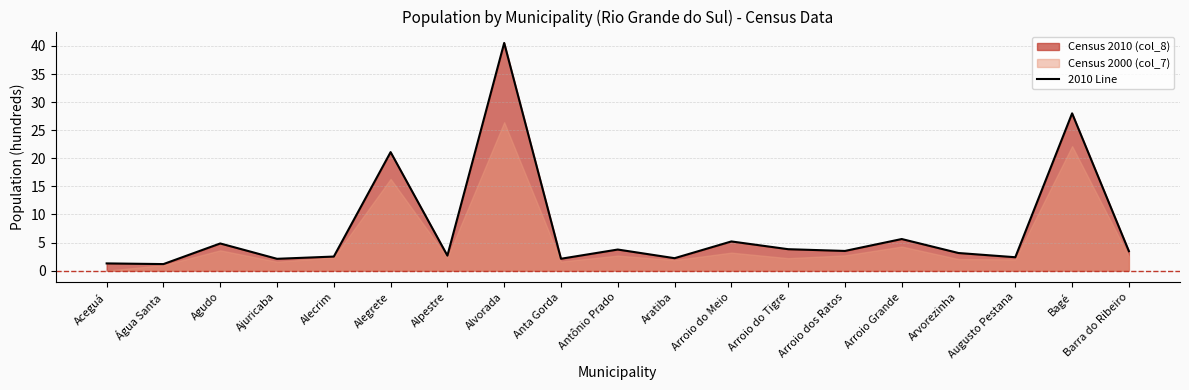

How many interior local peaks (higher than both neighbors) does the data have?

7